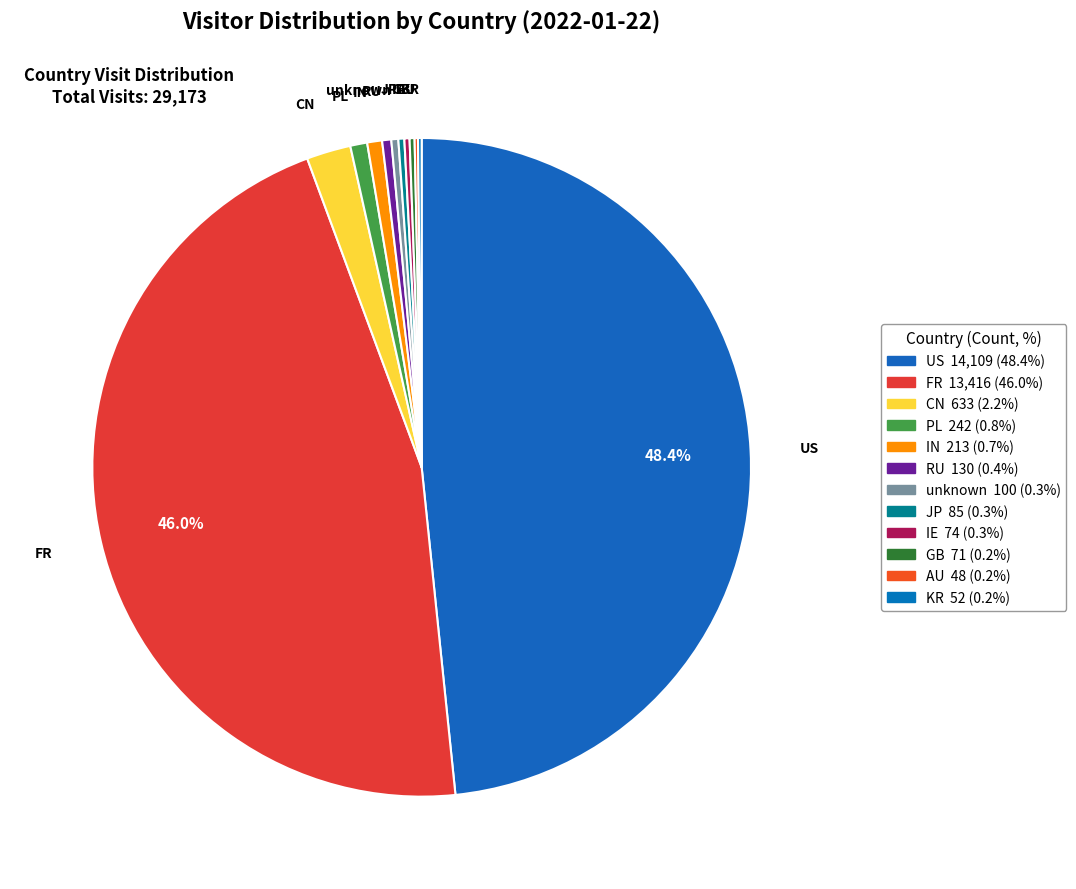

Is it true that JP is 9% of the pie?

False